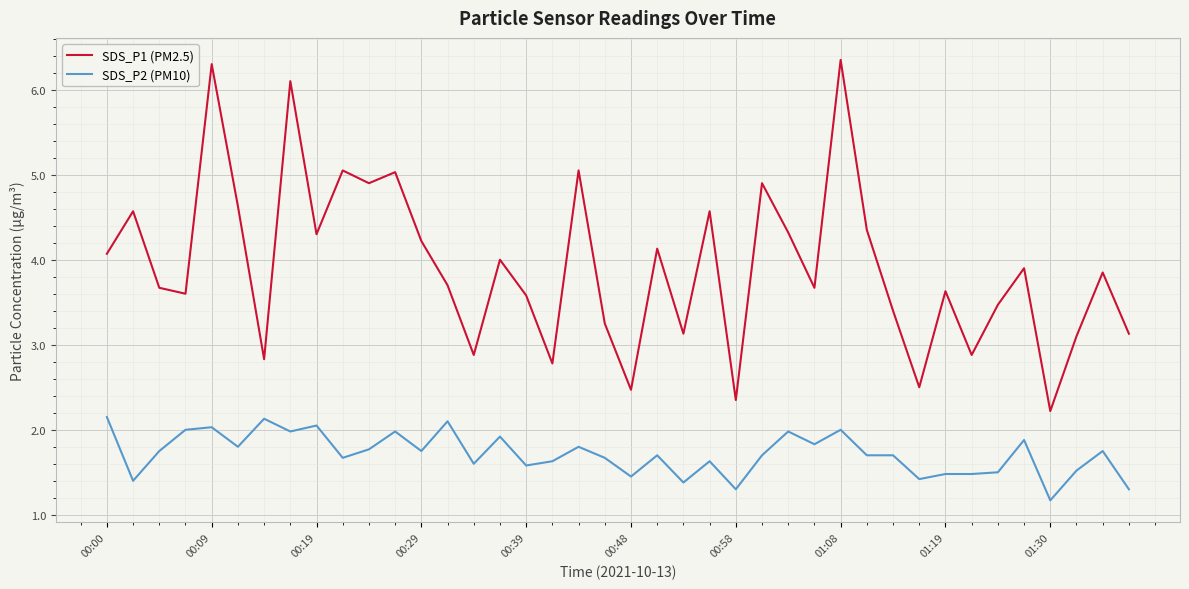

True or false: SDS_P2 (PM10) and SDS_P1 (PM2.5) cross at least once.

False